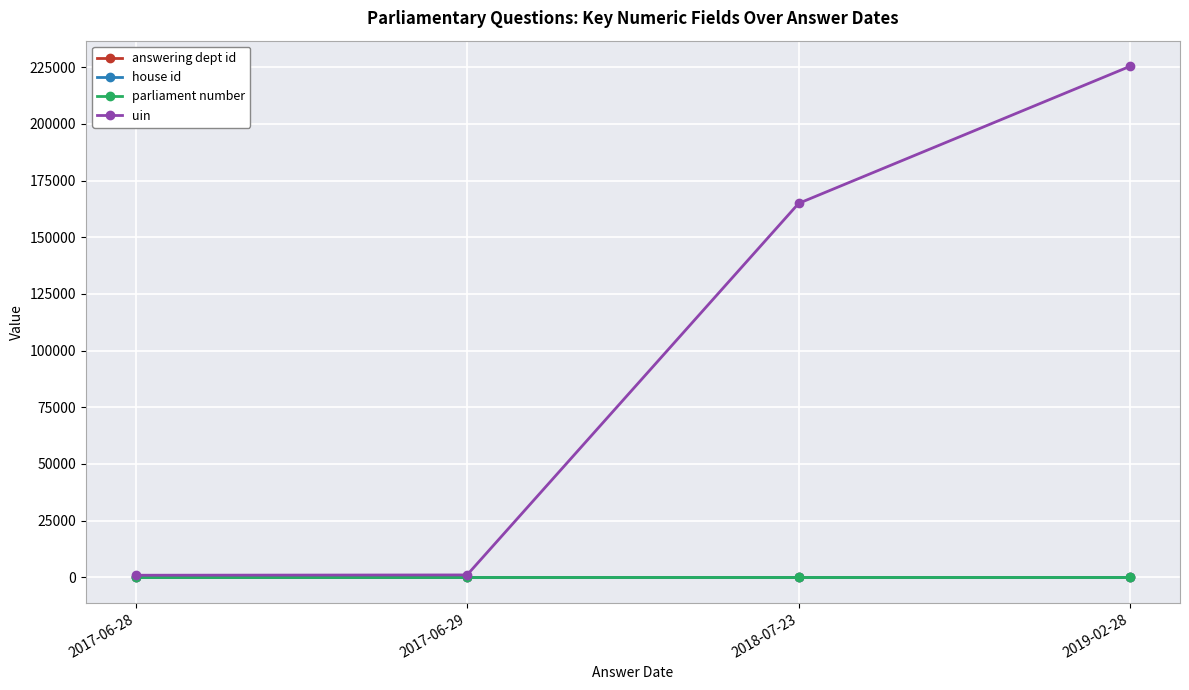

True or false: answering dept id and house id cross at least once.

False